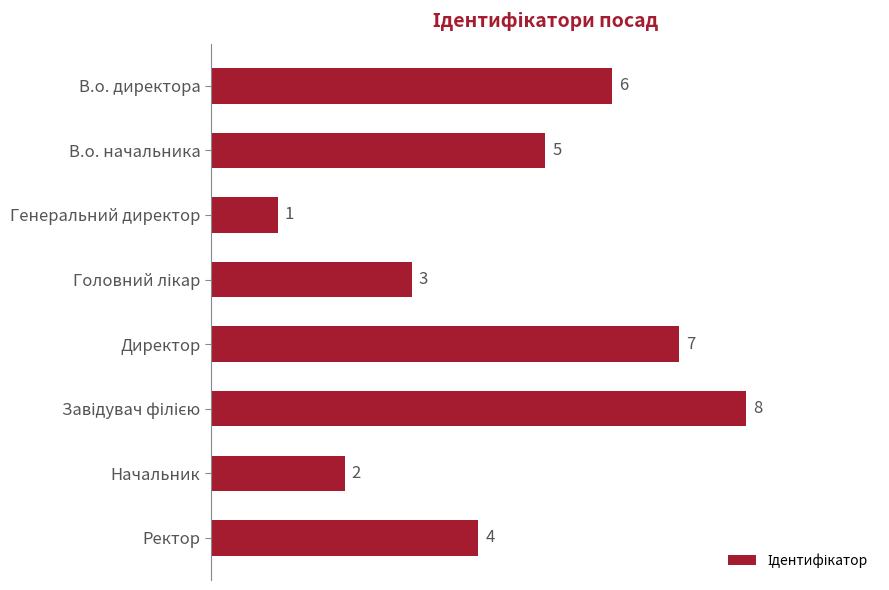

What is the greatest value displayed?

8